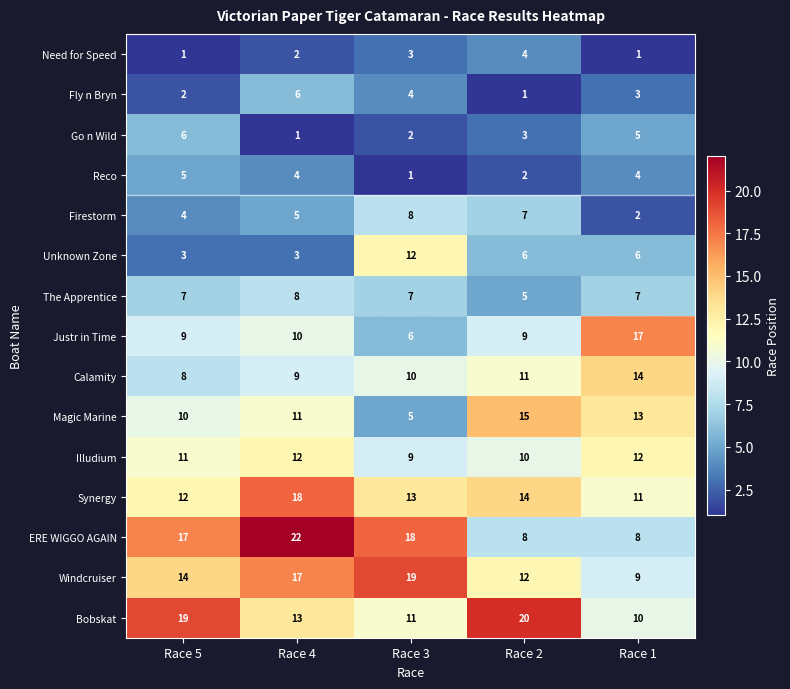

At how many categories does at least one series exceed 4?

5